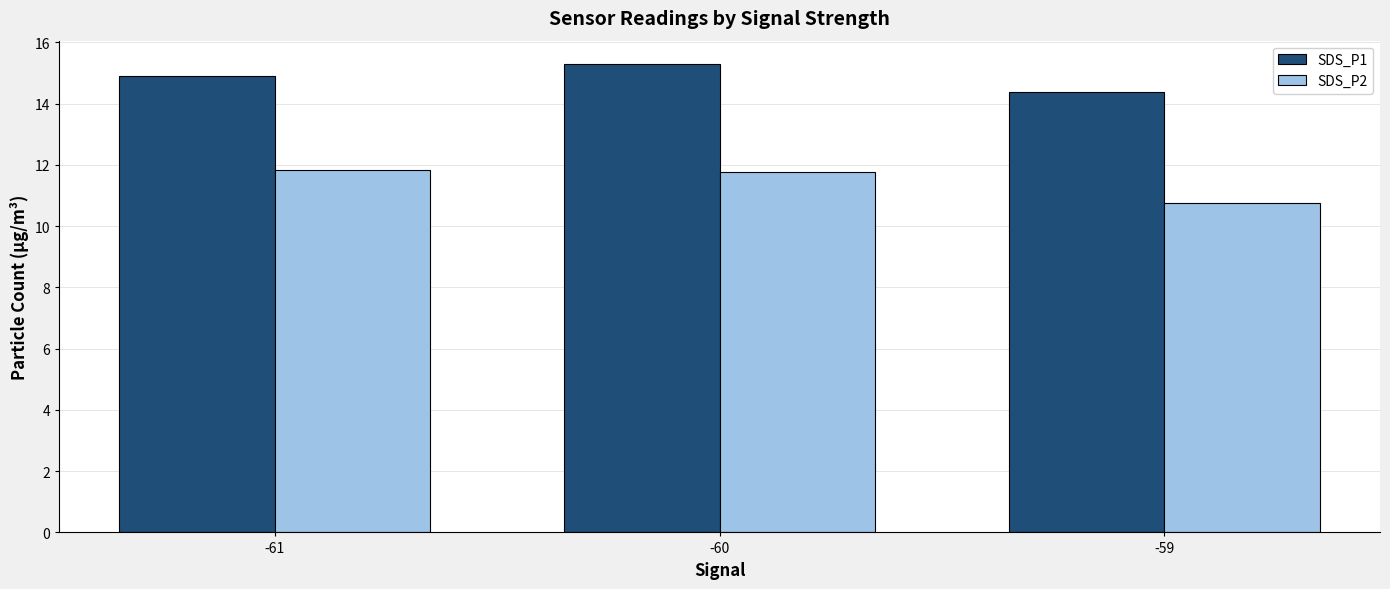

What is the approximate value of SDS_P2 at -59?

10.7